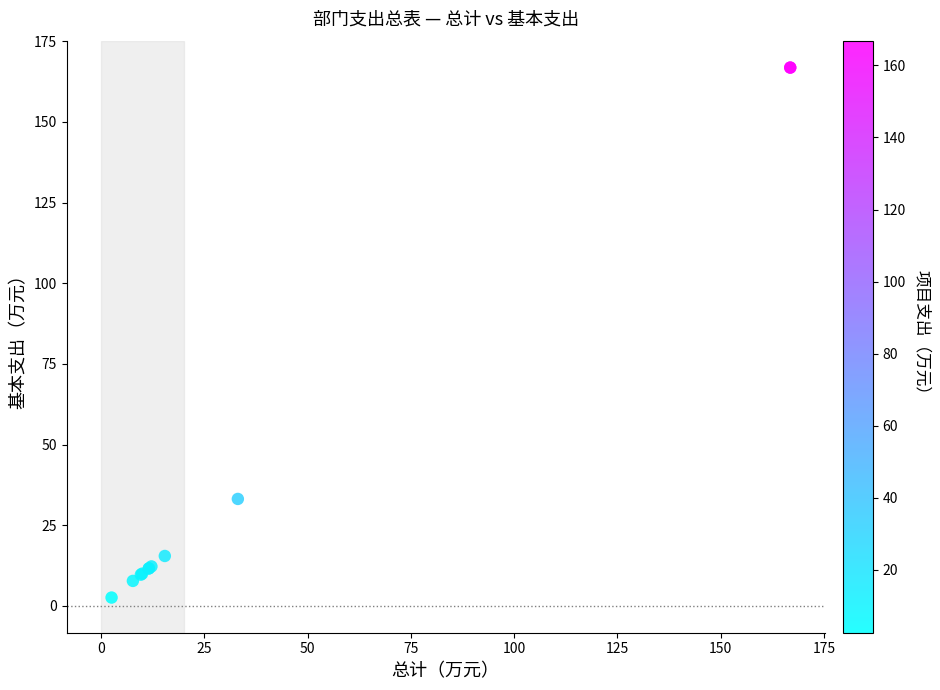

What Y value in the scatter plot is closest to 84?

33.1